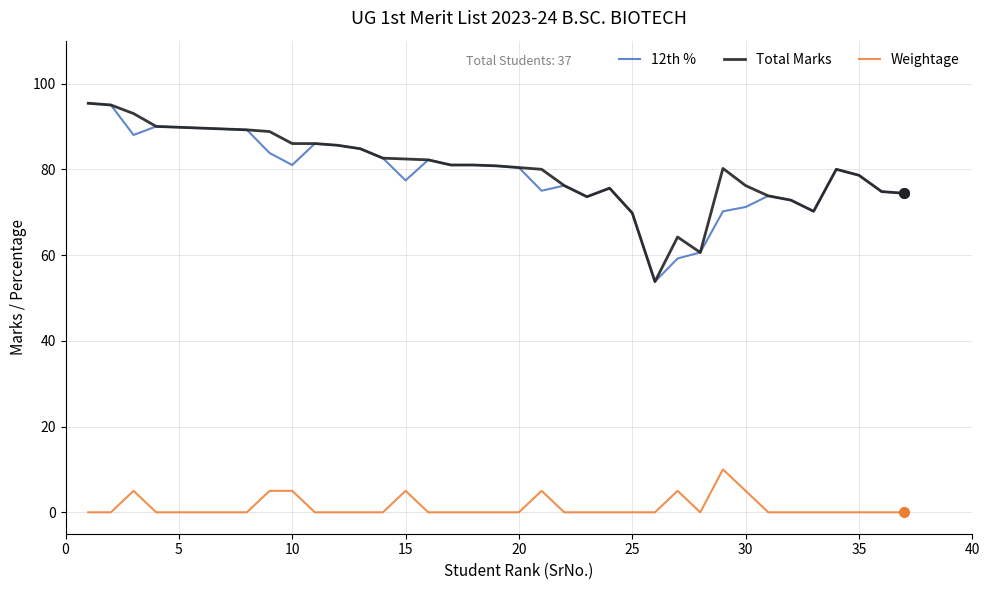

True or false: 12th % and Weightage cross at least once.

False